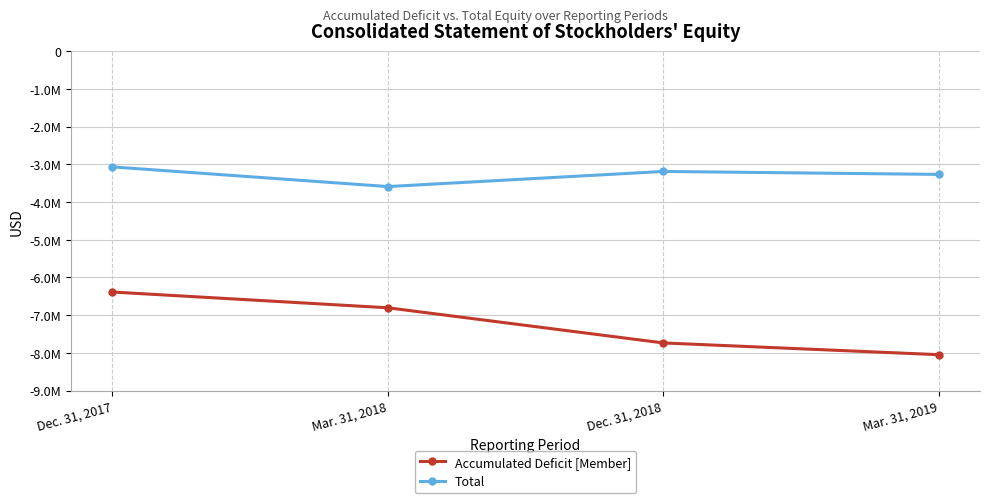

Does the chart have visible grid lines?

Yes